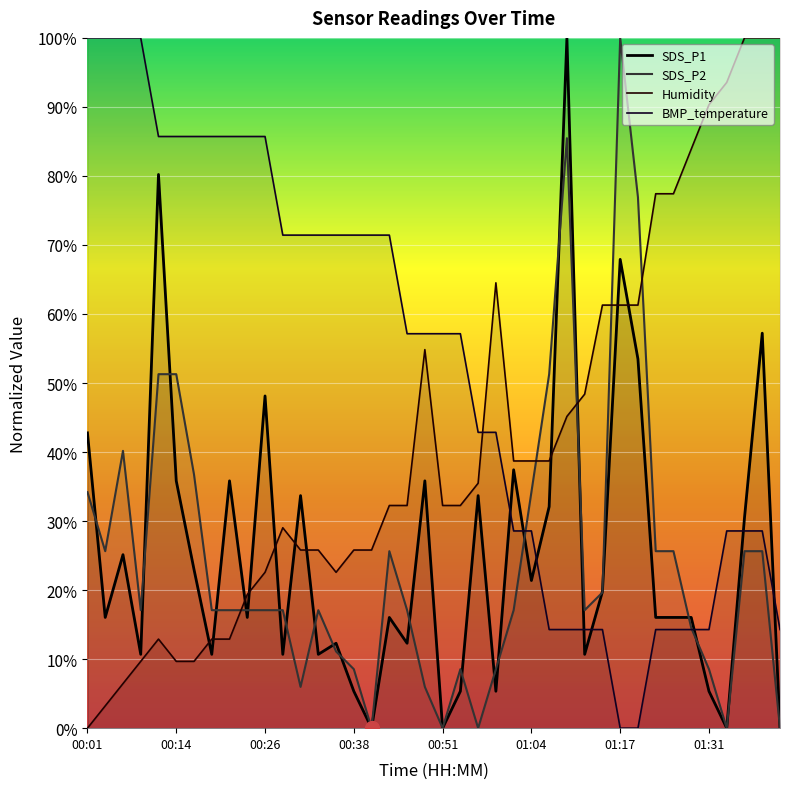

List the series in order of their peak value, highest first.

SDS_P1, SDS_P2, Humidity, BMP_temperature